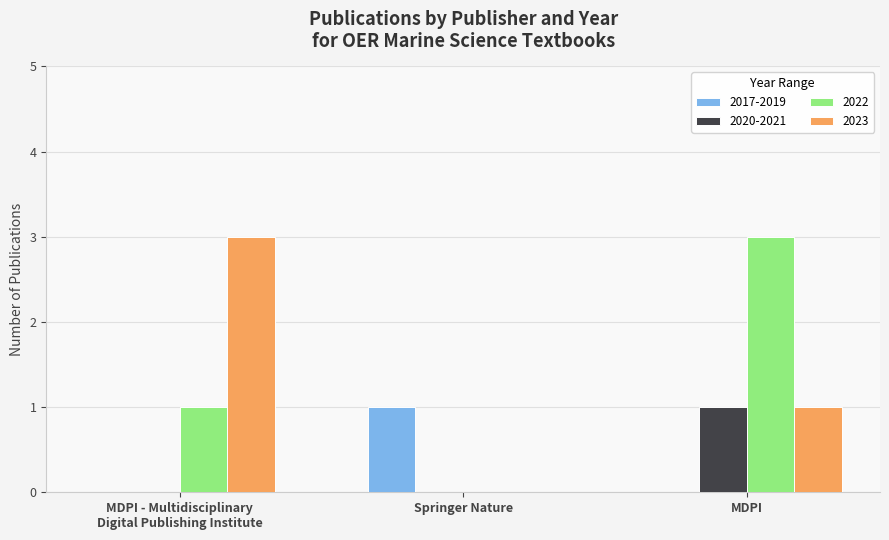

Is the value of 2023 at Springer Nature greater than the value of 2020-2021 at MDPI?

No